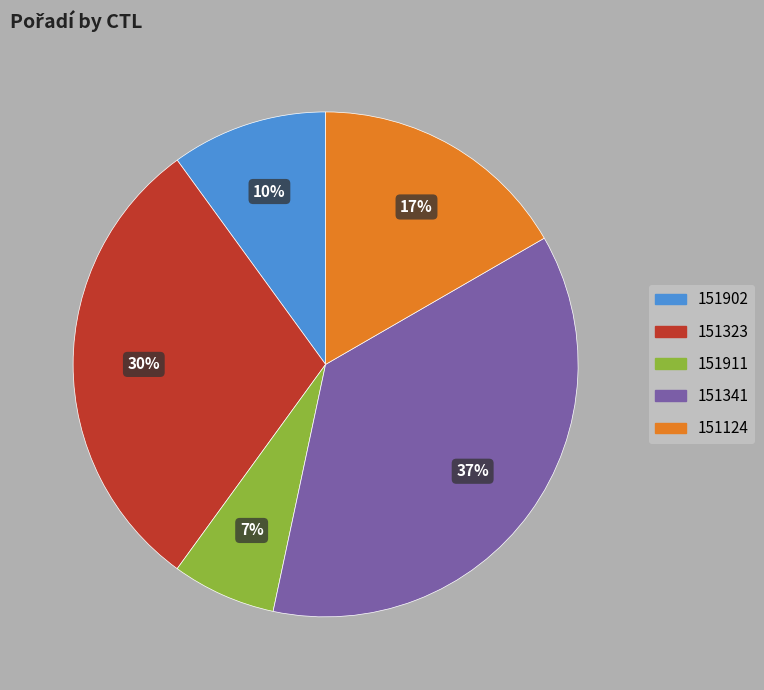

Combined, do 151341 and 151323 account for over 50%?

Yes